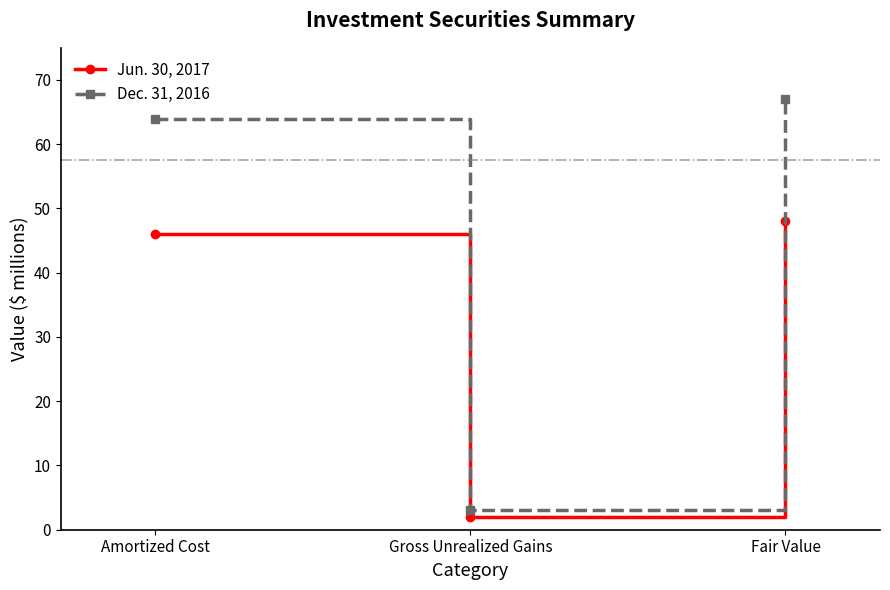

Reading right to left, what are all the values shown in this chart?

Jun. 30, 2017: Fair Value=48	Gross Unrealized Gains=2	Amortized Cost=46
Dec. 31, 2016: Fair Value=67	Gross Unrealized Gains=3	Amortized Cost=64